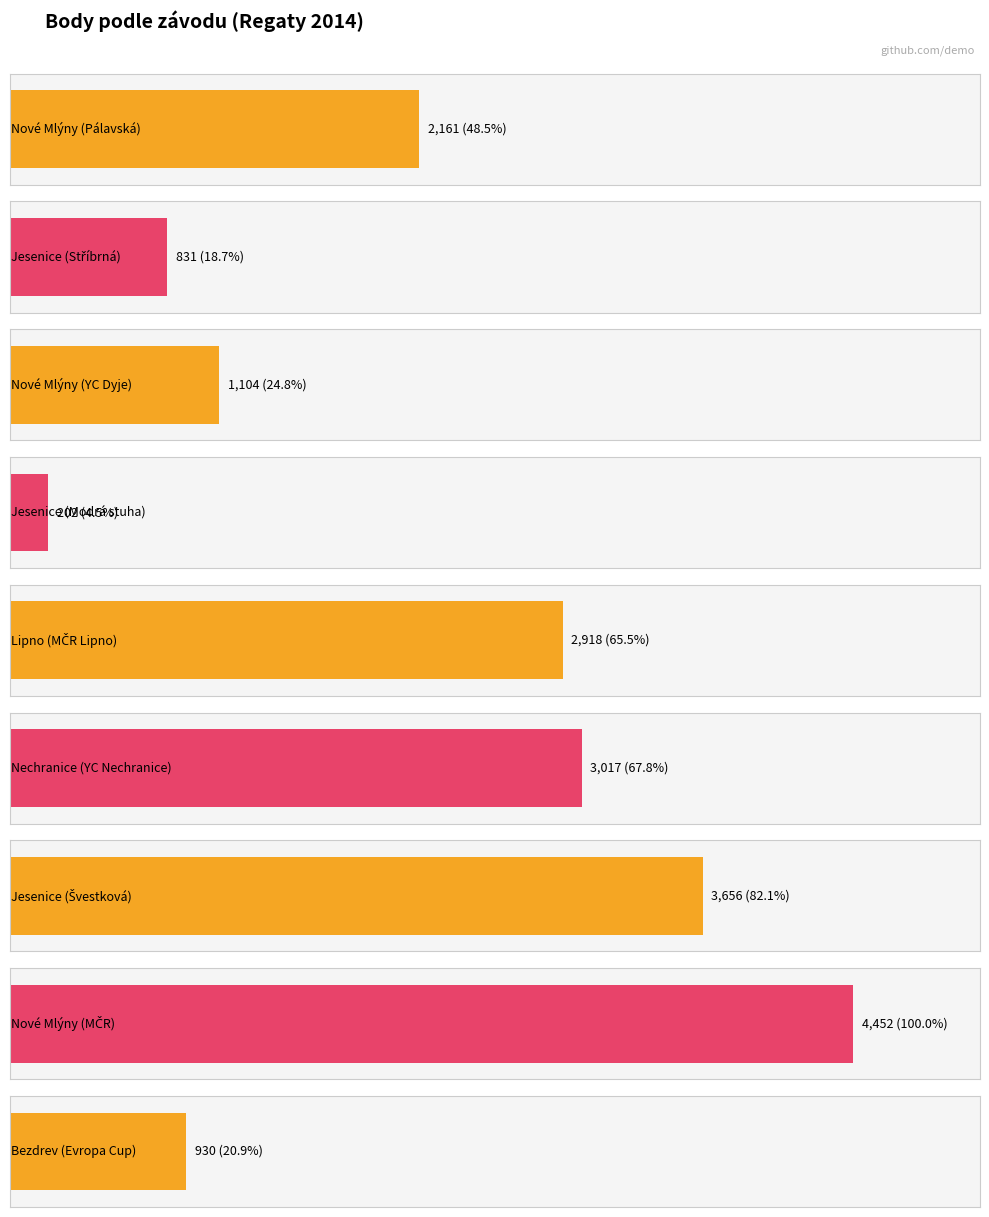

What is the minimum value shown in the chart?

202